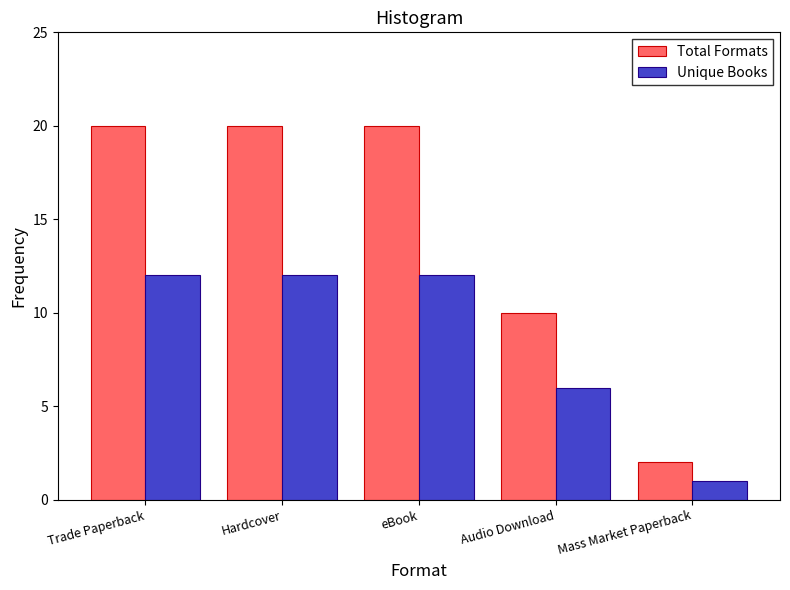

How many bars are there in each group?

2